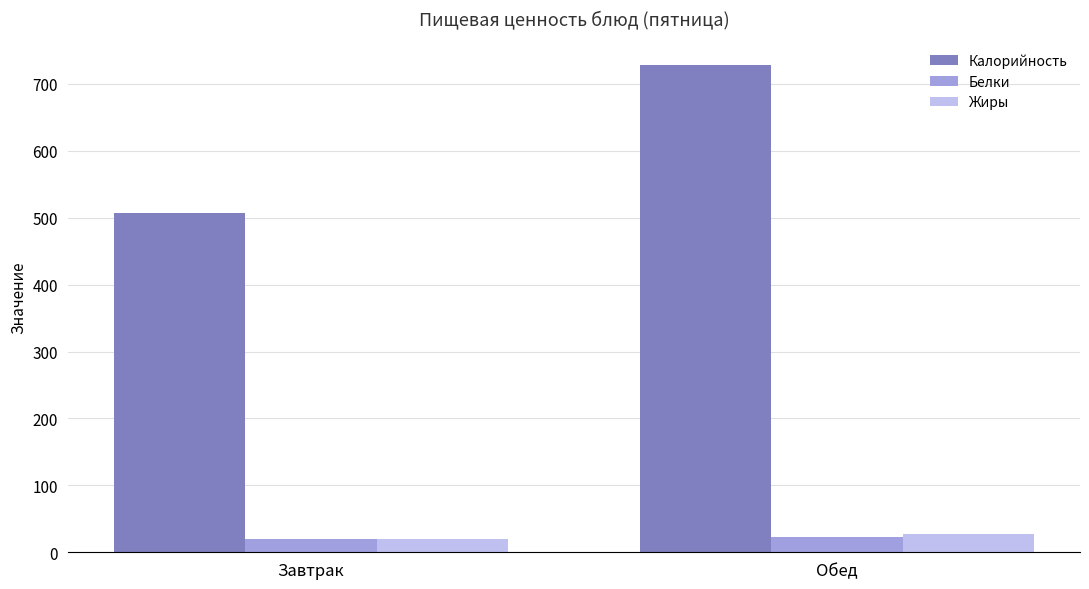

The value of Калорийность at Обед is 728.3. True or false?

True